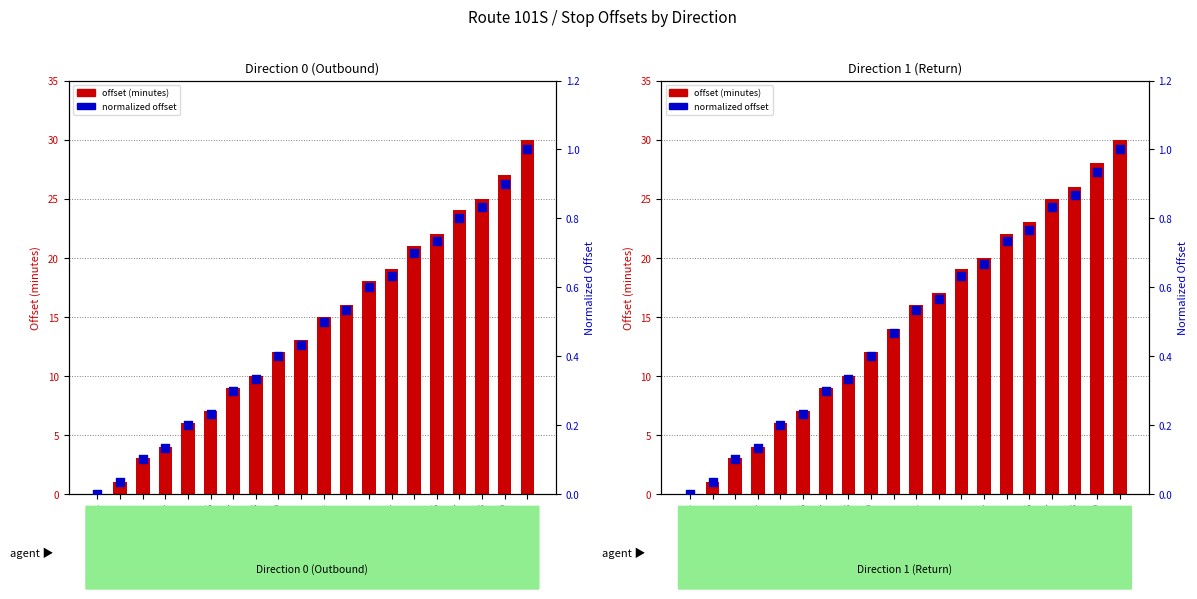

At how many categories does at least one series exceed 20?

6